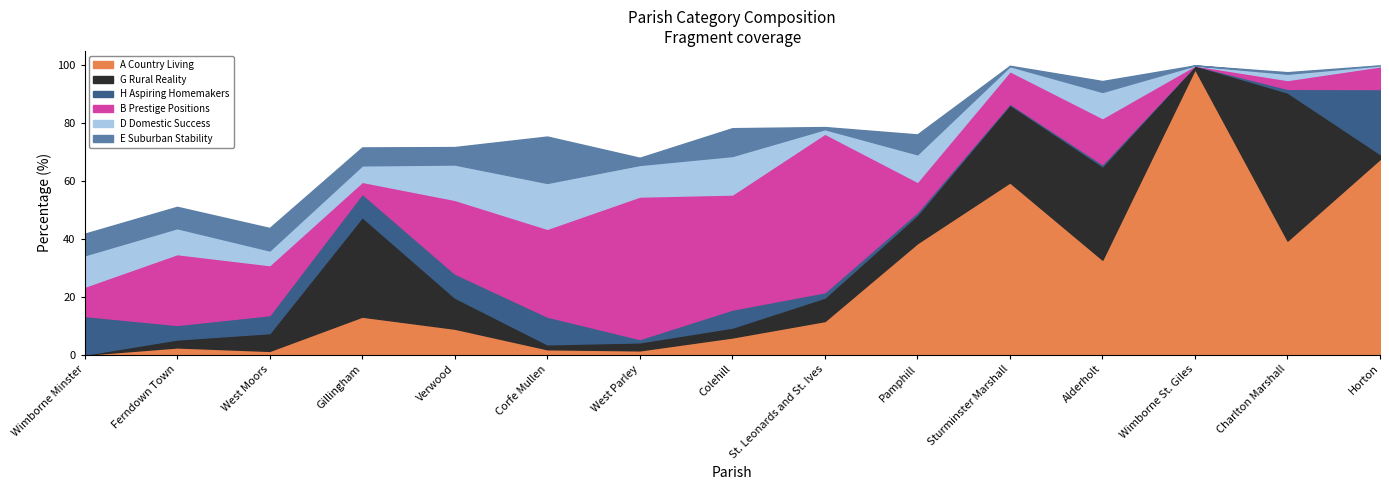

At which category does E Suburban Stability reach its first local valley?

Ferndown Town